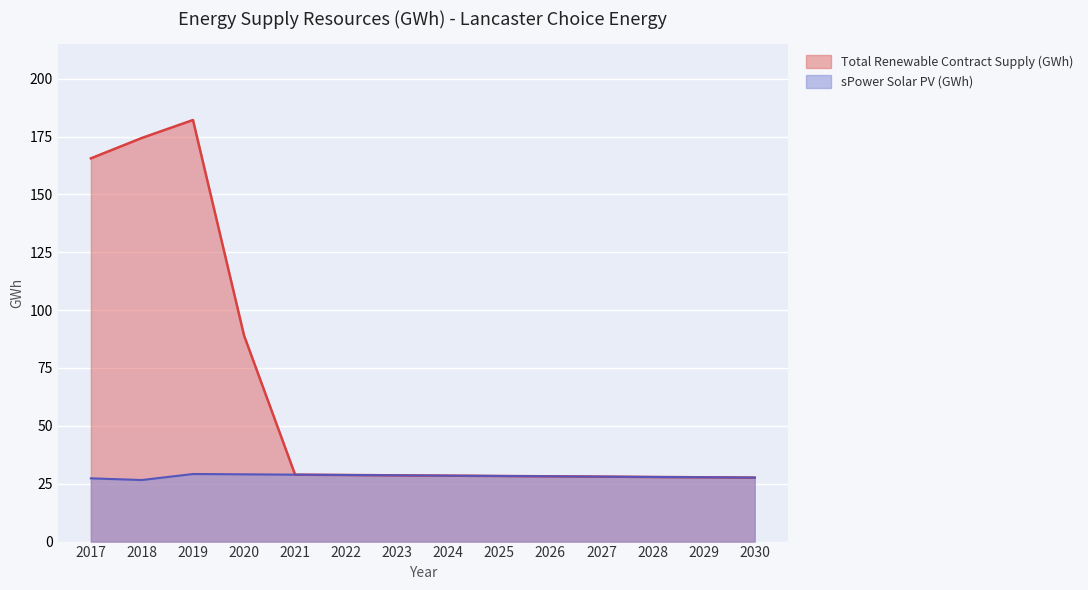

At 2018, list the series in order from smallest to largest.

sPower Solar PV (GWh), Total Renewable Contract Supply (GWh)